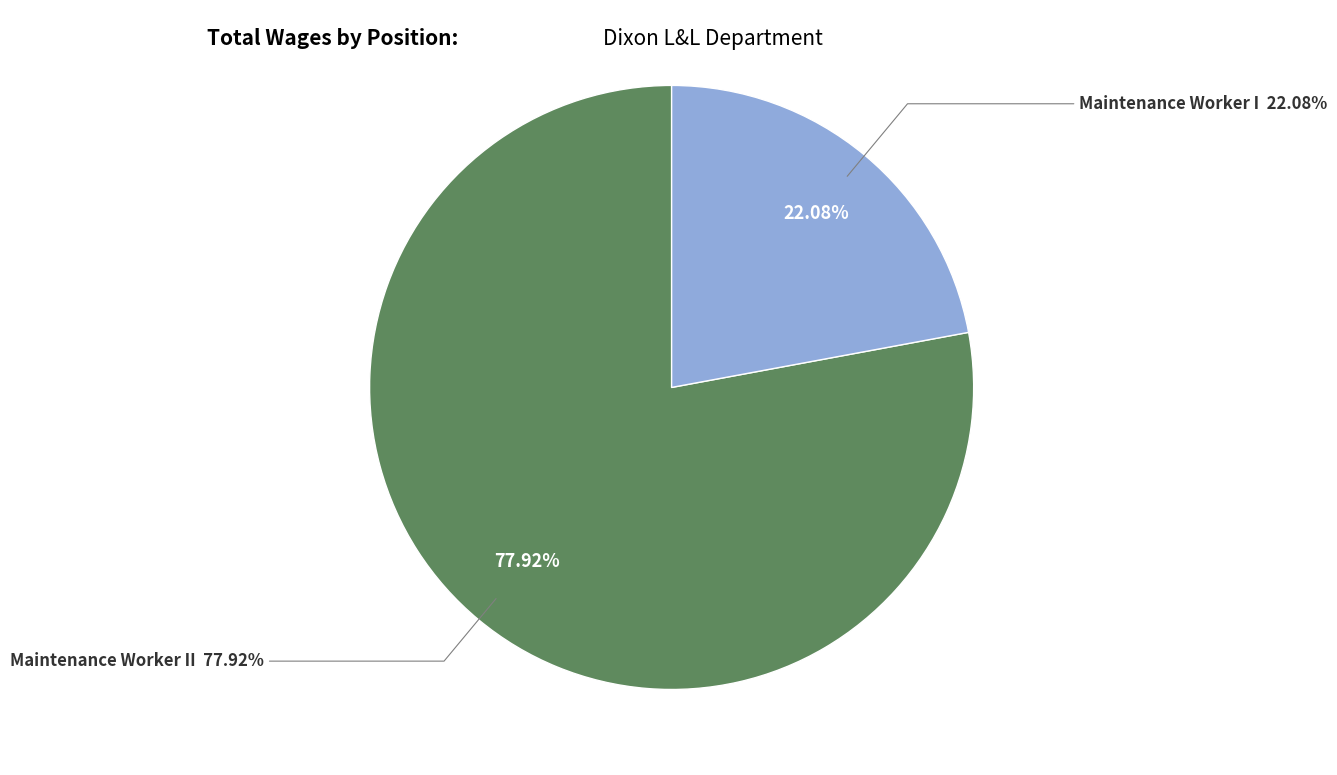

Count the number of slices in the pie.

2